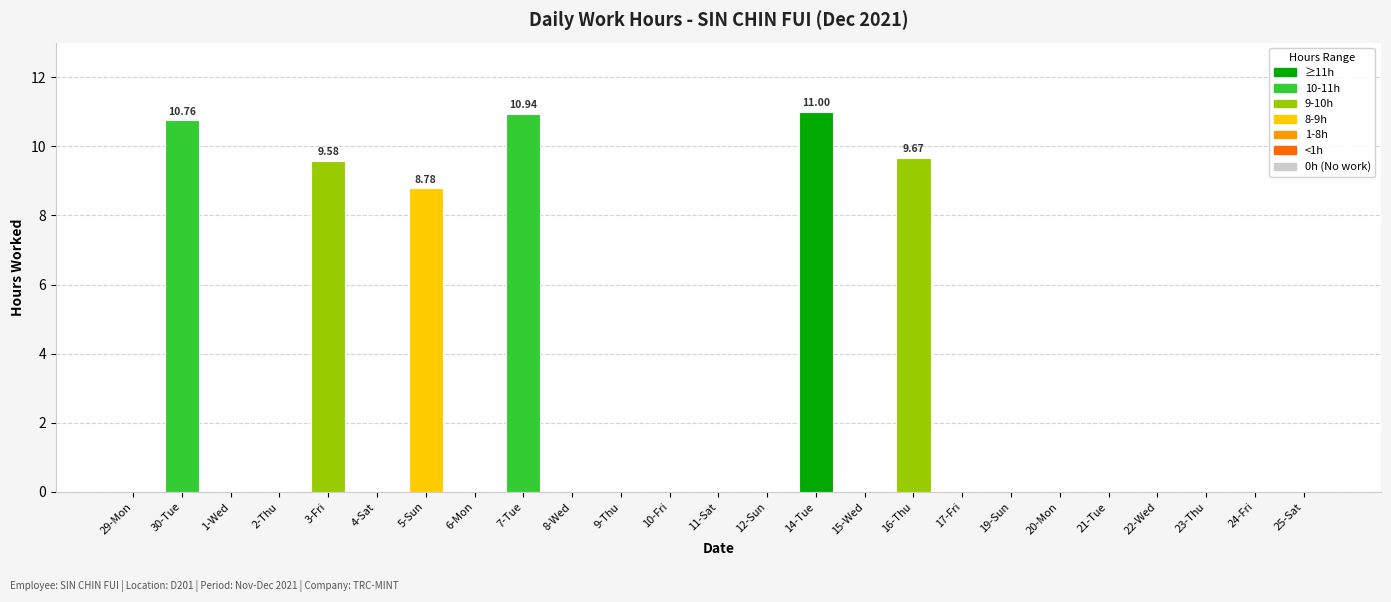

Where is the data nearest to the value 5?

5-Sun